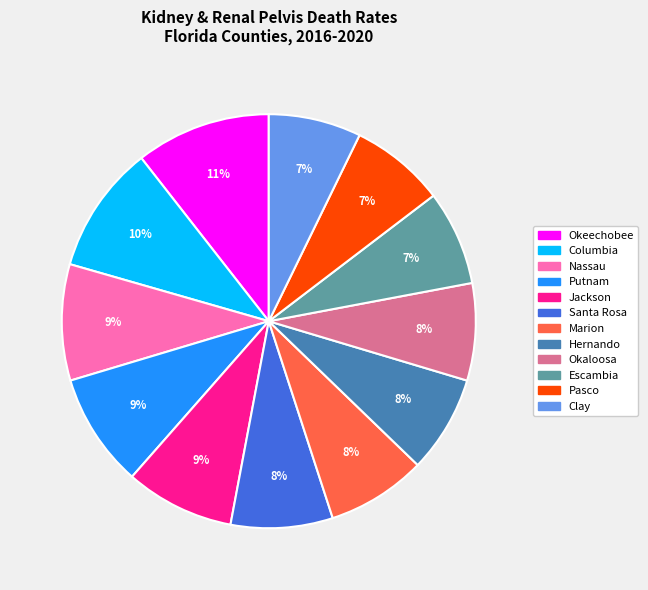

What percentage is the Okeechobee slice, to the nearest percent?

11%